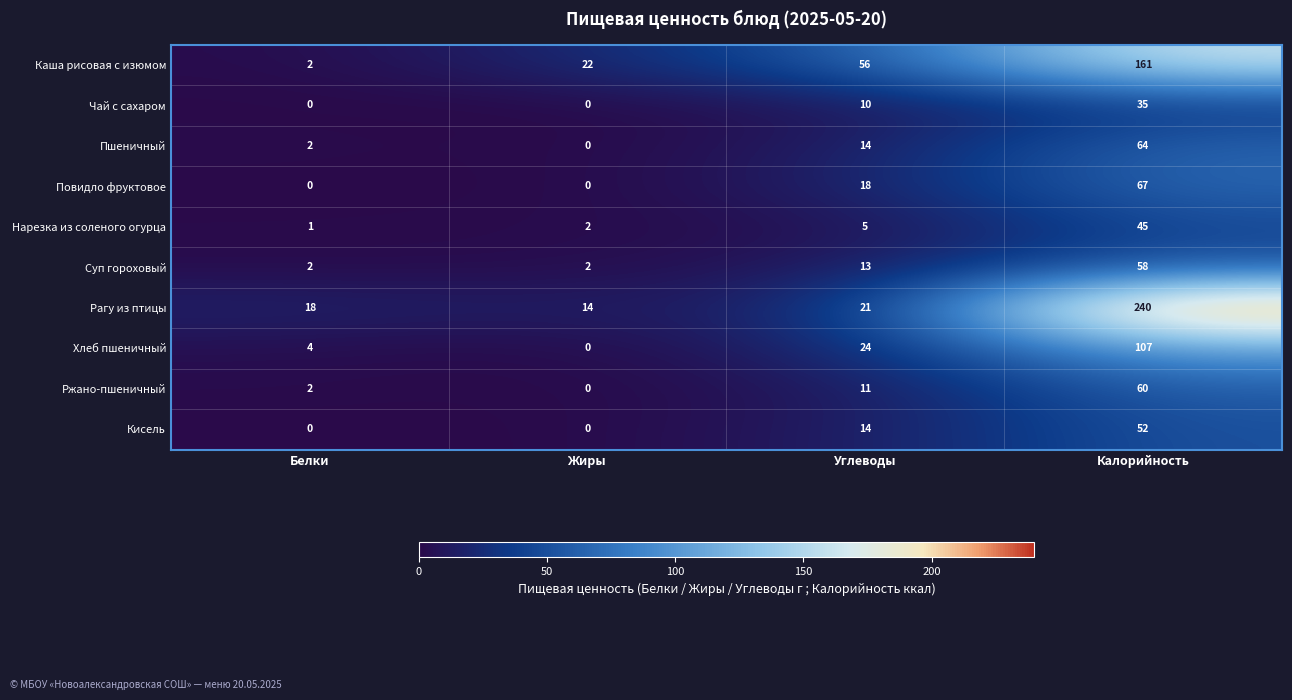

True or false: Рагу из птицы has a value of 8 at Жиры.

False